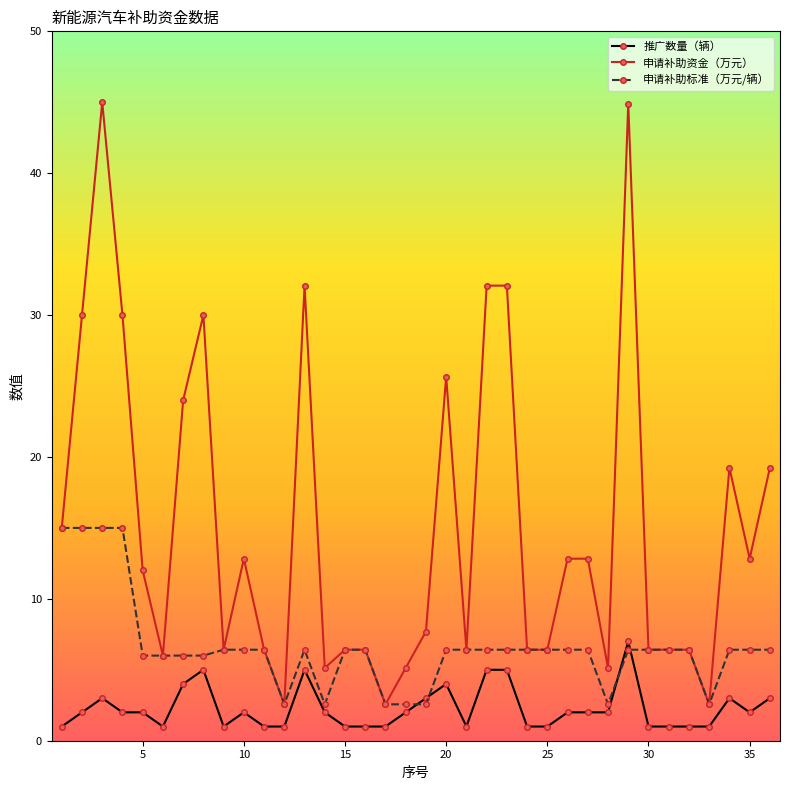

Which series has the widest spread of values?

申请补助资金（万元）